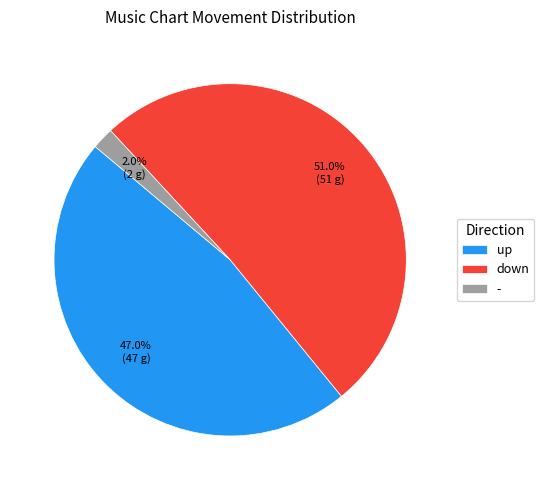

Count the number of slices in the pie.

3